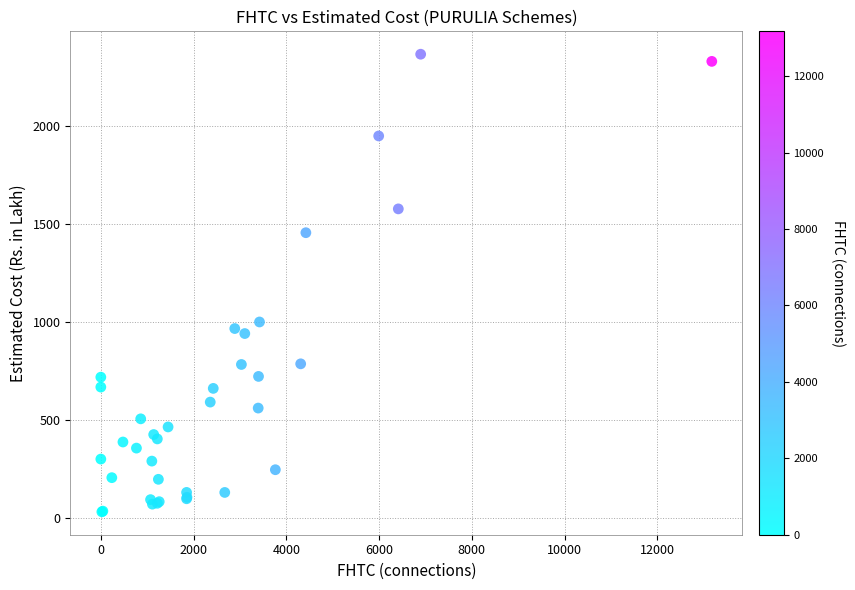

What Y value in the scatter plot is closest to 1198?

999.4